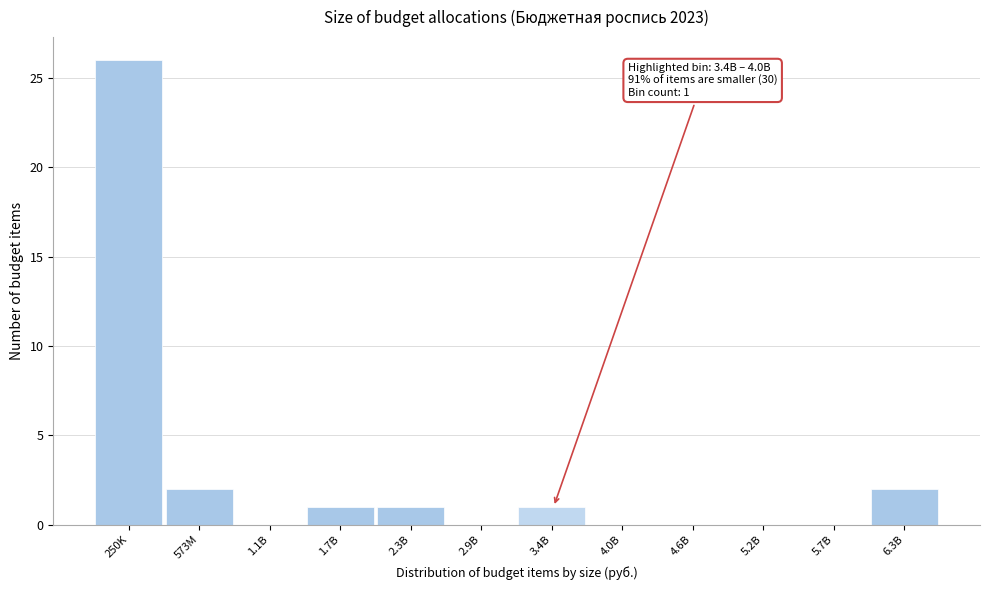

Reading left to right, list all the values displayed in this chart.

250K=26	573M=2	1.1B=0	1.7B=1	2.3B=1	2.9B=0	3.4B=1	4.0B=0	4.6B=0	5.2B=0	5.7B=0	6.3B=2